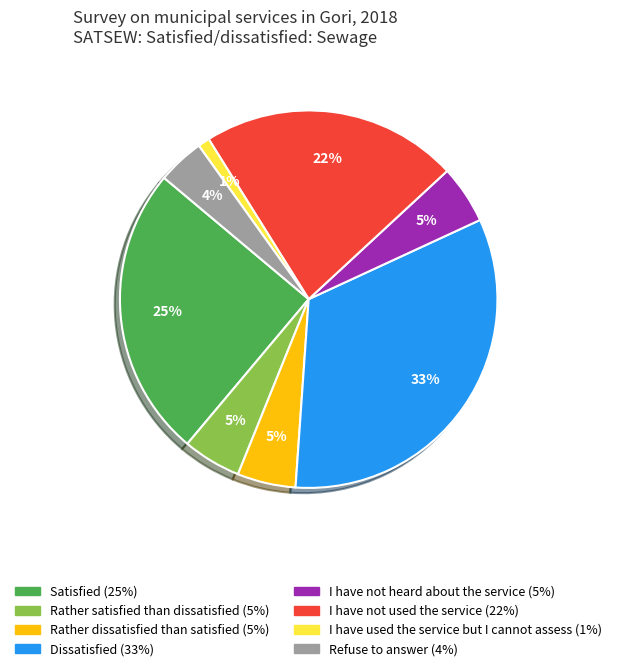

Combined, do Rather dissatisfied than satisfied and I have not heard about the service account for over 50%?

No